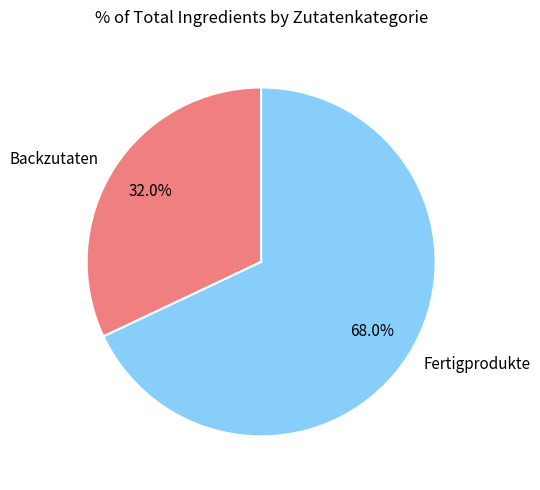

Is Fertigprodukte the majority of the pie?

Yes